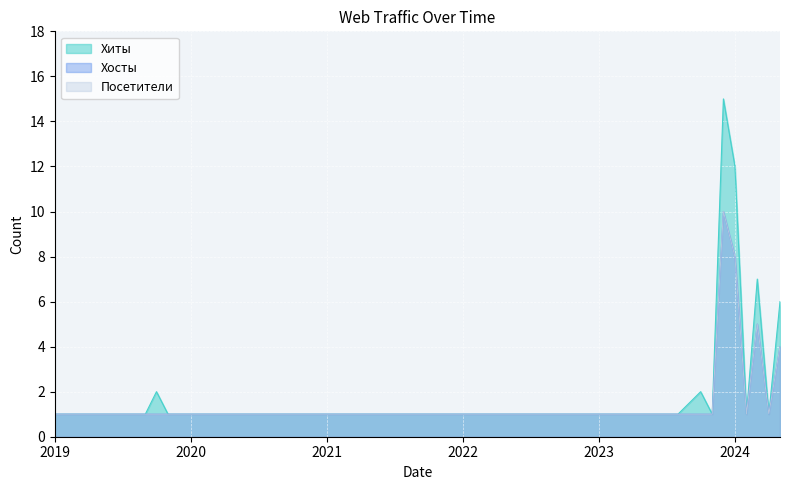

Reading left to right, extract all data points from this chart.

Хиты: 1	1	1	1	1	1	1	1	1	2	1	1	1	1	1	1	1	1	1	1	1	1	1	1	1	1	1	1	2	1	15	12	1	7	1	6
Хосты: 1	1	1	1	1	1	1	1	1	1	1	1	1	1	1	1	1	1	1	1	1	1	1	1	1	1	1	1	1	1	10	8	1	5	1	4
Посетители: 1	1	1	1	1	1	1	1	1	1	1	1	1	1	1	1	1	1	1	1	1	1	1	1	1	1	1	1	1	1	10	8	1	5	1	4